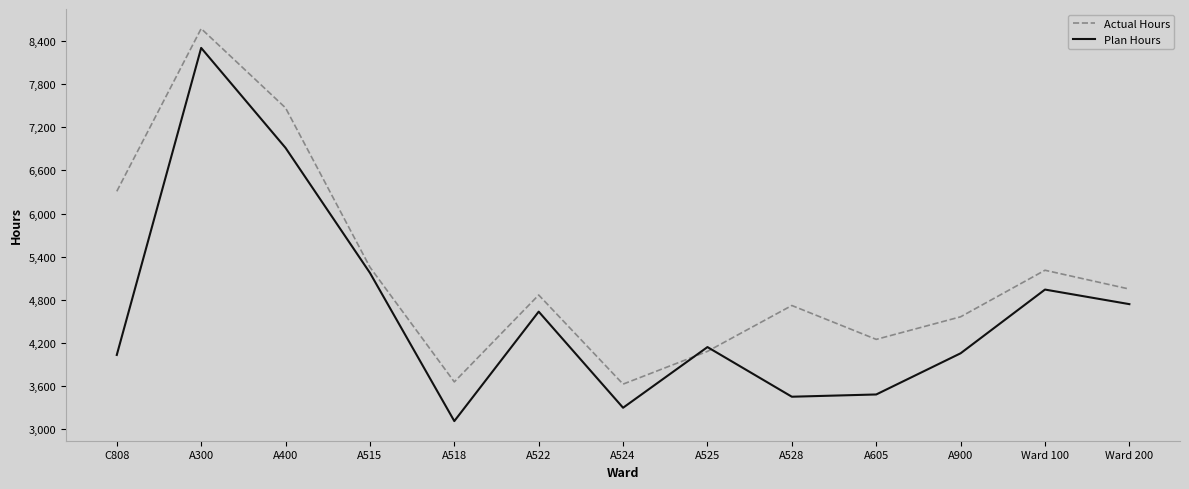

Which series changed the most between A400 and A524?

Actual Hours